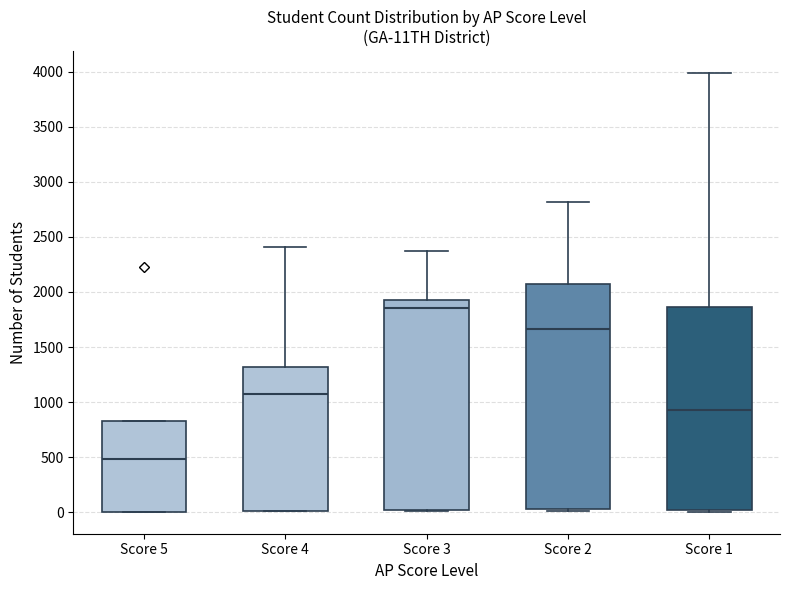

Comparing the boxes themselves (not the whiskers), which one is the tallest?

Score 2